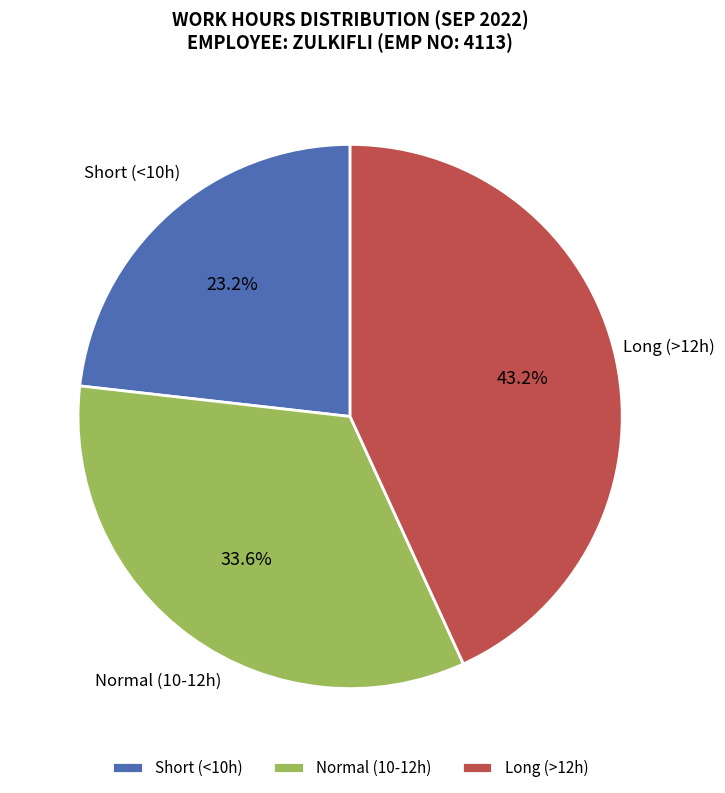

How many segments does this pie chart have?

3